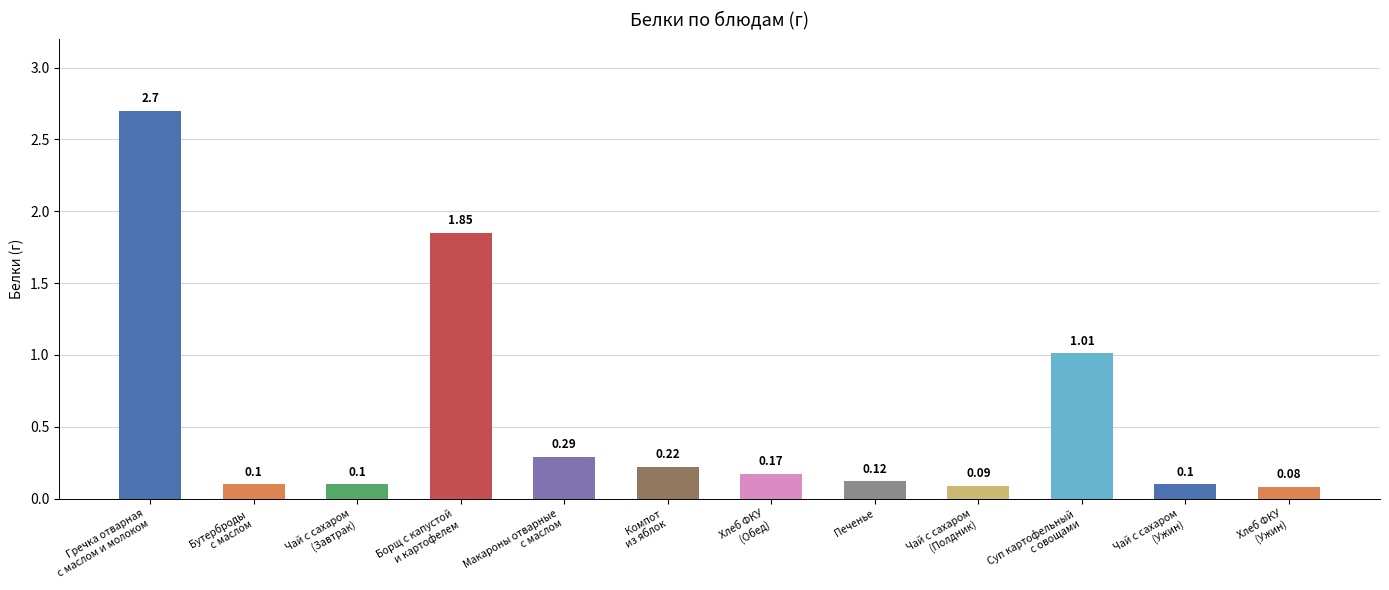

True or false: the data shows 0.2 at Чай с сахаром
(Полдник).

False